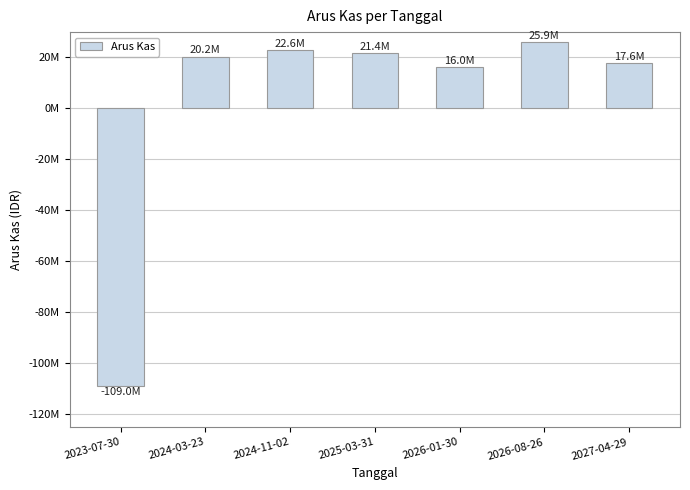

Does the chart contain any negative values?

Yes